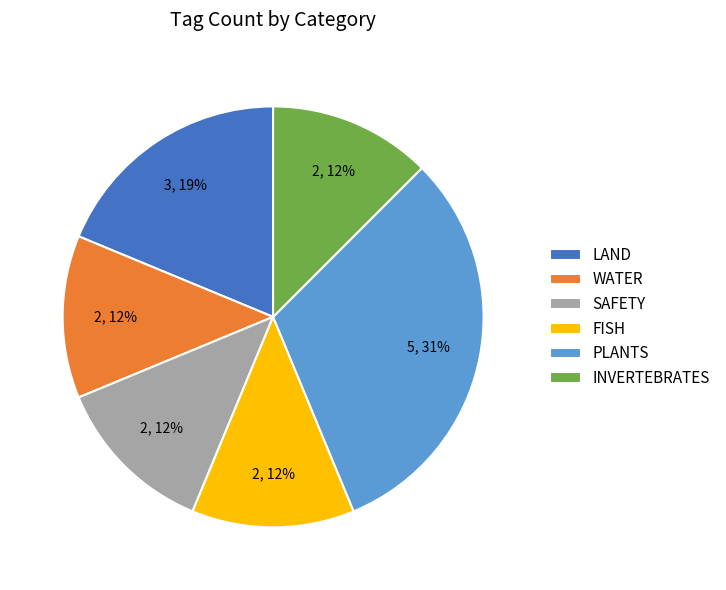

The WATER slice represents 12% of the pie. True or false?

True